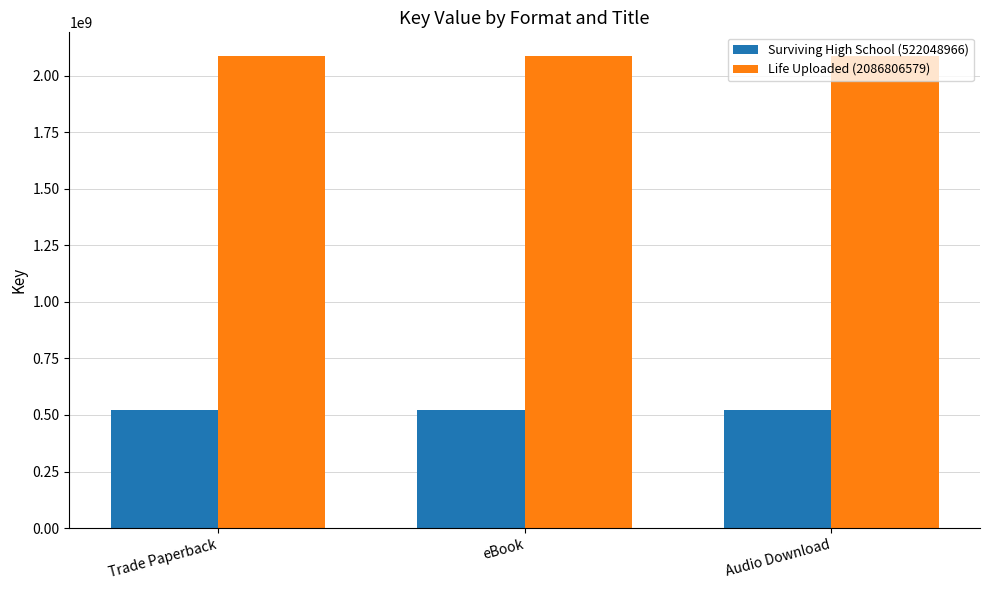

What value does the Surviving High School (522048966) series have at Trade Paperback?

522048966